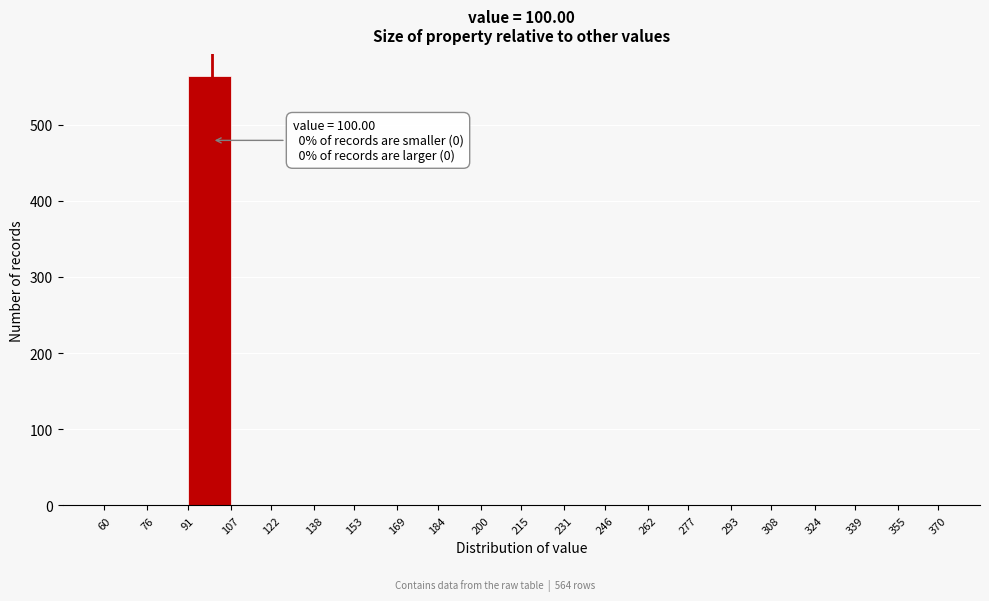

Over which range of the x-axis is the bar tallest?

91 to 107